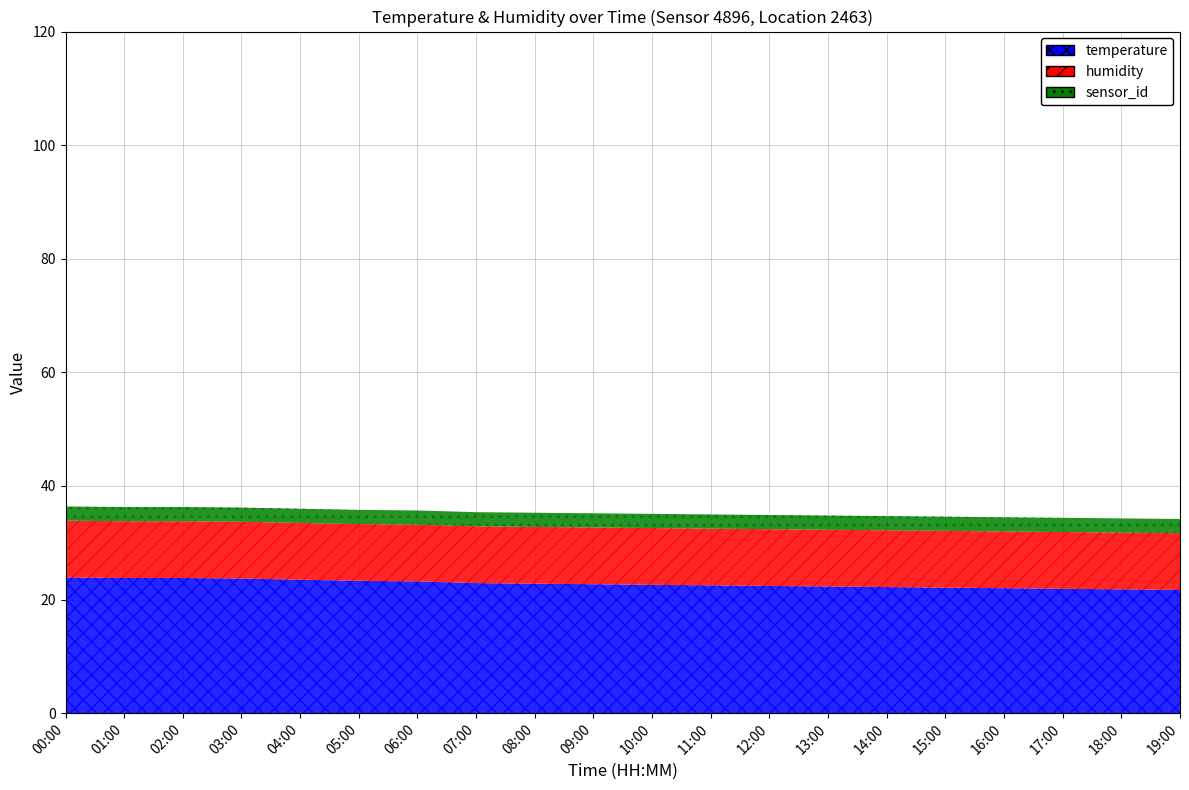

How many data points does each series have?

20